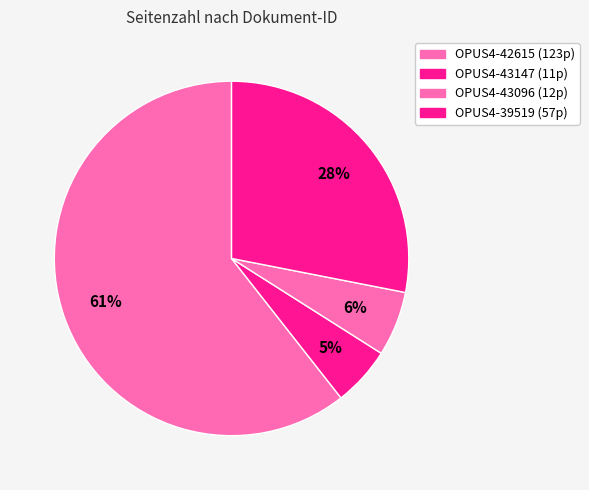

What is the majority slice?

OPUS4-42615